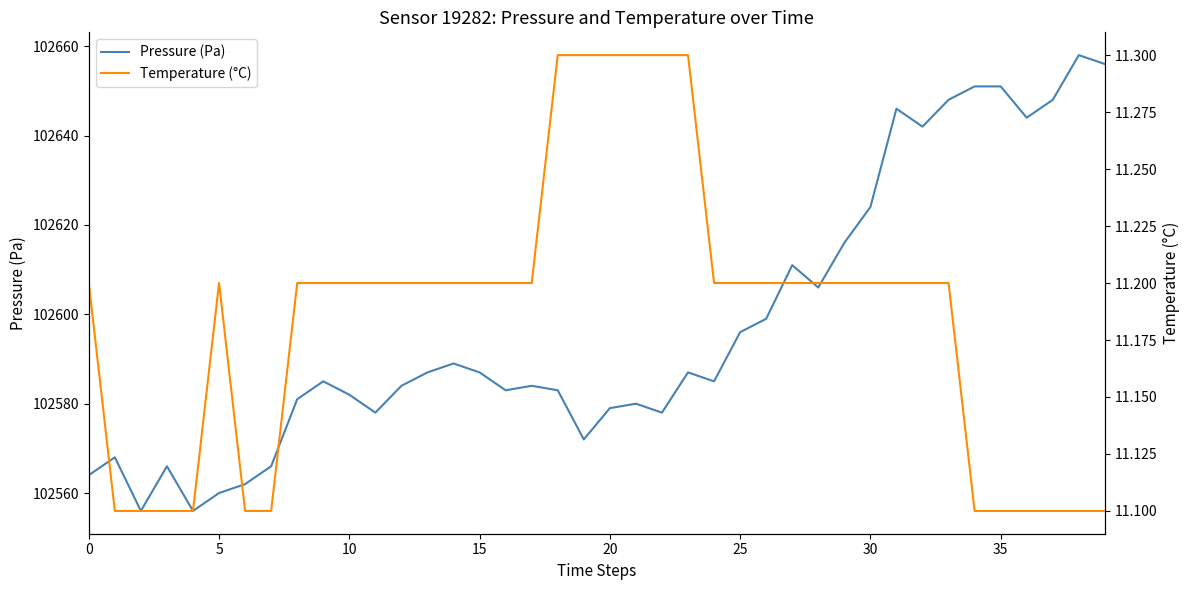

What is the lowest value of the Temperature (°C) series?

11.1